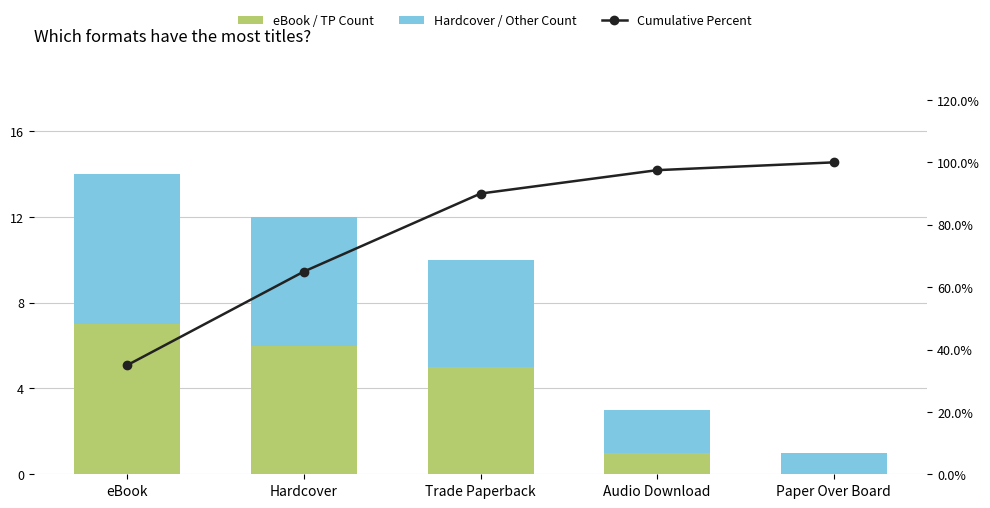

What is the label of the 4th bar from the left?

Audio Download